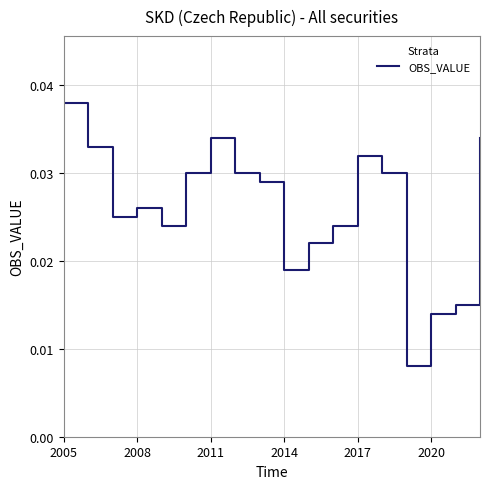

Count the values in the range 0 to 1.

18